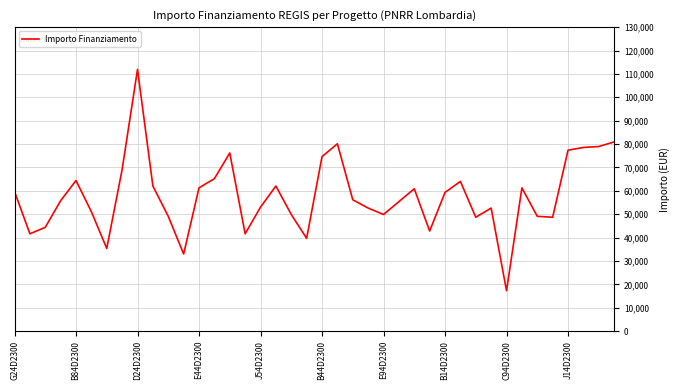

What is the greatest value displayed?

111949.1